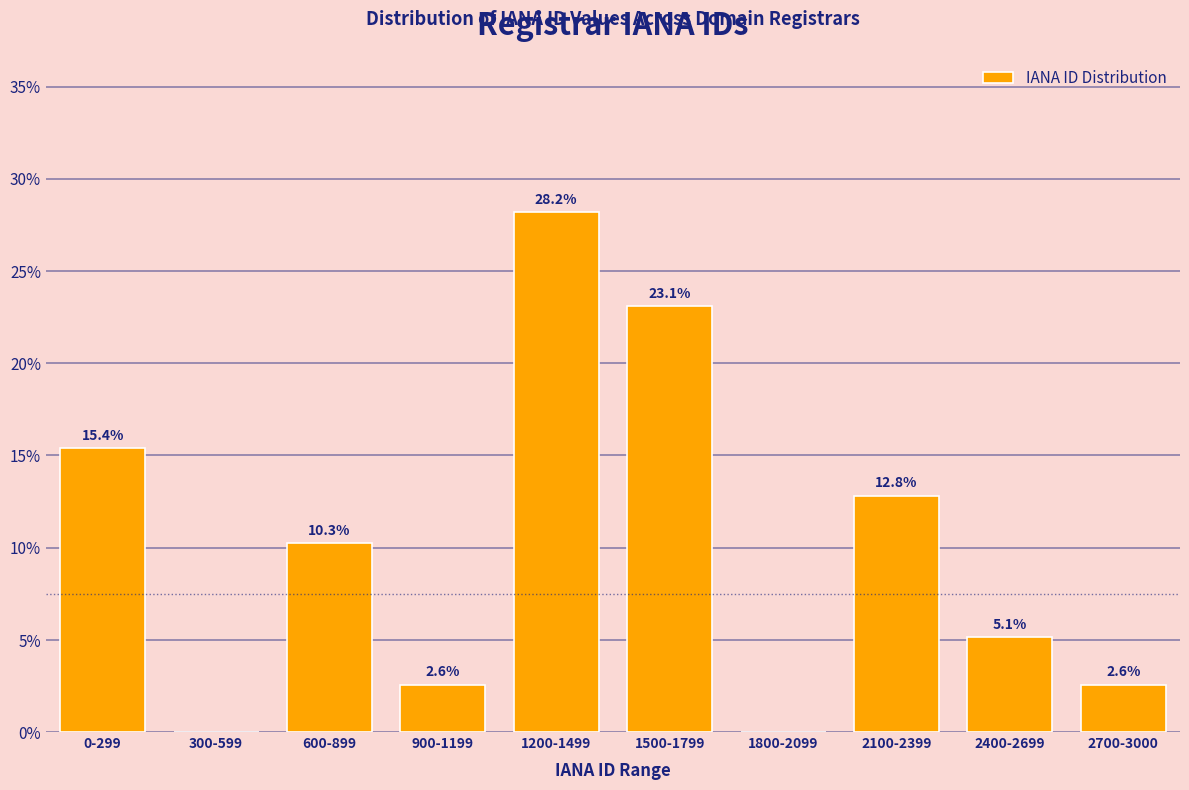

Reading left to right, what are all the values shown in this chart?

0-299=15.4	300-599=0.0	600-899=10.3	900-1199=2.6	1200-1499=28.2	1500-1799=23.1	1800-2099=0.0	2100-2399=12.8	2400-2699=5.1	2700-3000=2.6